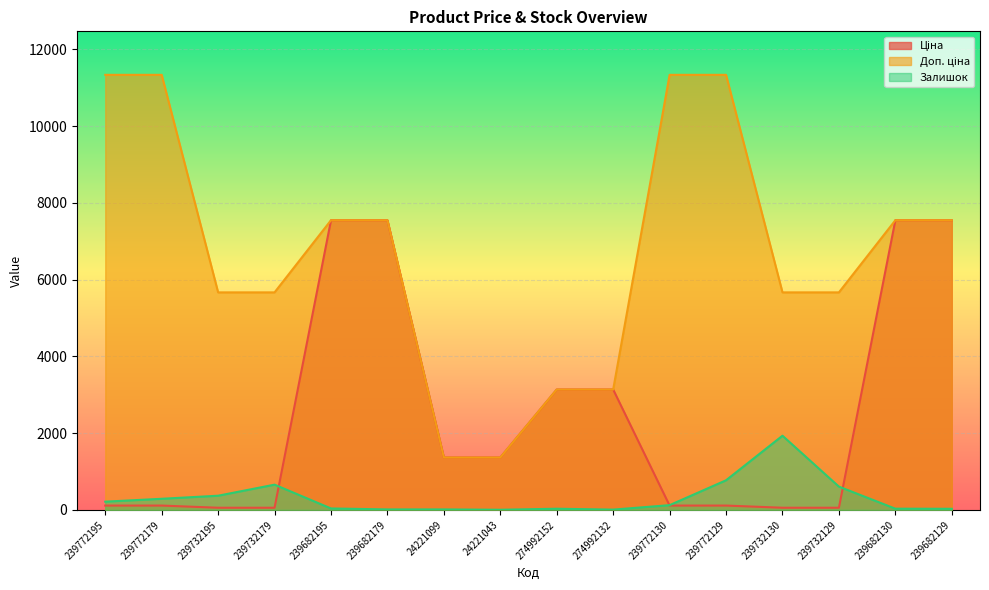

Does the chart display data point markers on the line(s)?

No